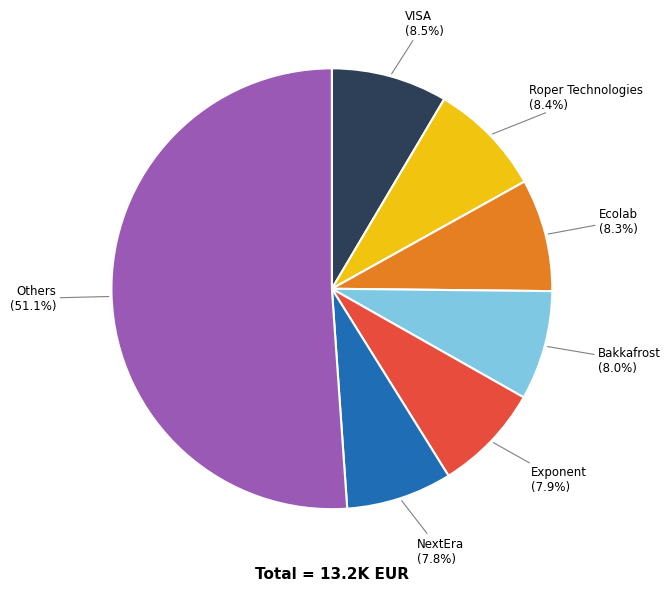

Does any single category account for the majority?

Yes